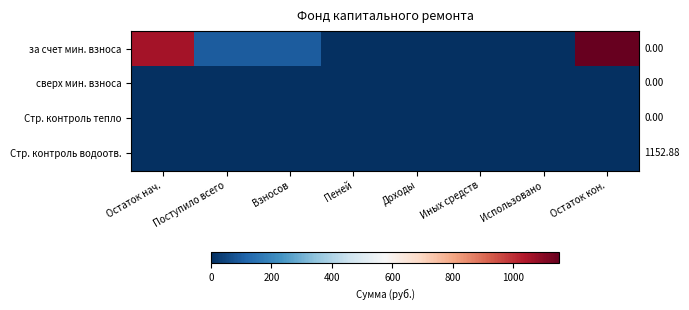

Reading left to right, list all the values displayed in this chart.

за счет мин. взноса: Остаток нач.=1054.9	Поступило всего=98.0	Взносов=98.0	Пеней=0.0	Доходы=0.0	Иных средств=0.0	Использовано=0.0	Остаток кон.=1152.9
сверх мин. взноса: Остаток нач.=0.0	Поступило всего=0.0	Взносов=0.0	Пеней=0.0	Доходы=0.0	Иных средств=0.0	Использовано=0.0	Остаток кон.=0.0
Стр. контроль тепло: Остаток нач.=0.0	Поступило всего=0.0	Взносов=0.0	Пеней=0.0	Доходы=0.0	Иных средств=0.0	Использовано=0.0	Остаток кон.=0.0
Стр. контроль водоотв.: Остаток нач.=0.0	Поступило всего=0.0	Взносов=0.0	Пеней=0.0	Доходы=0.0	Иных средств=0.0	Использовано=0.0	Остаток кон.=0.0